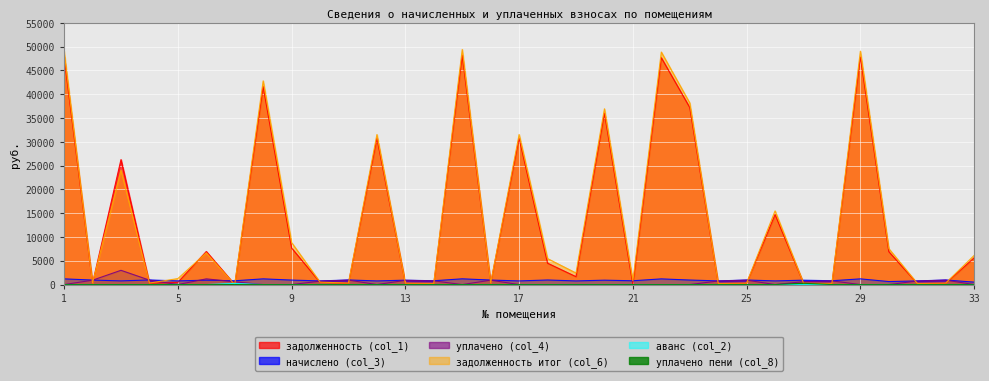

What is the sum of the уплачено (col_4) values at 27 and 3?

3616.6